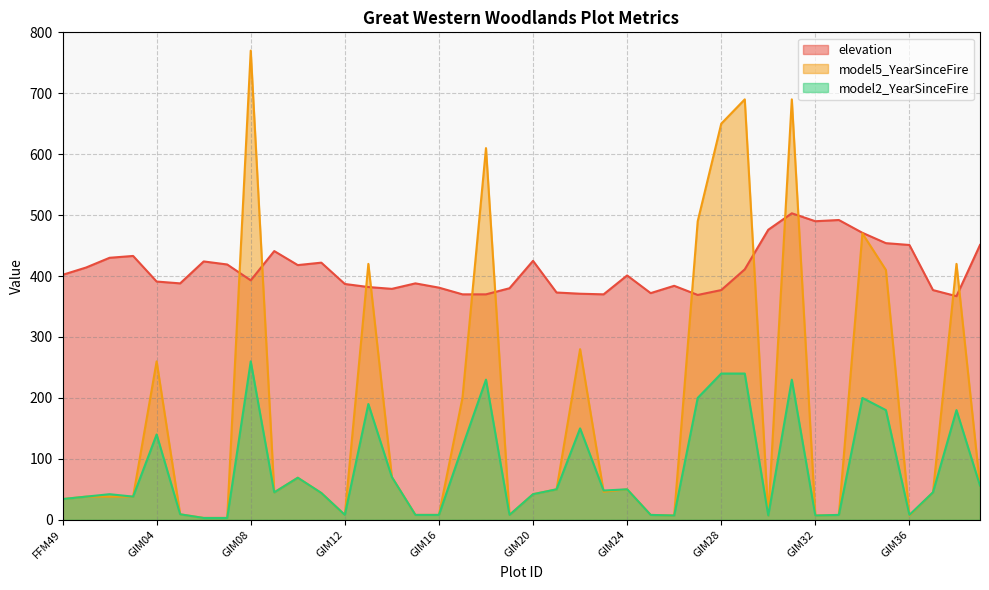

What is the difference between the highest and lowest values at GIM02?

392